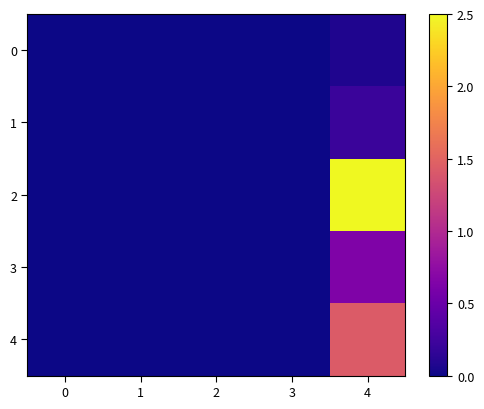

At 3, list the series in order from largest to smallest.

0, 1, 2, 3, 4